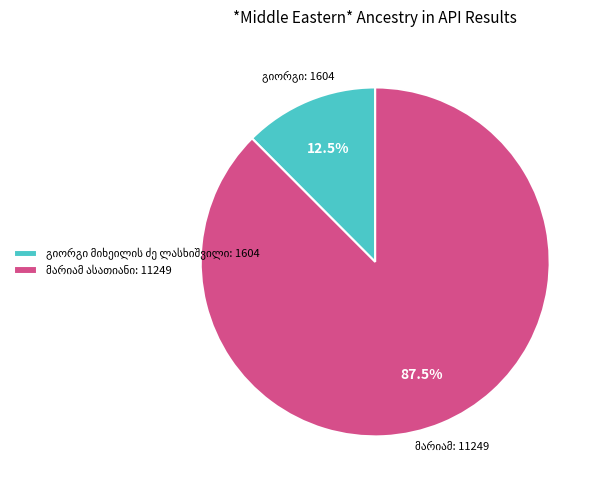

Is there any slice that represents more than half of the pie?

Yes